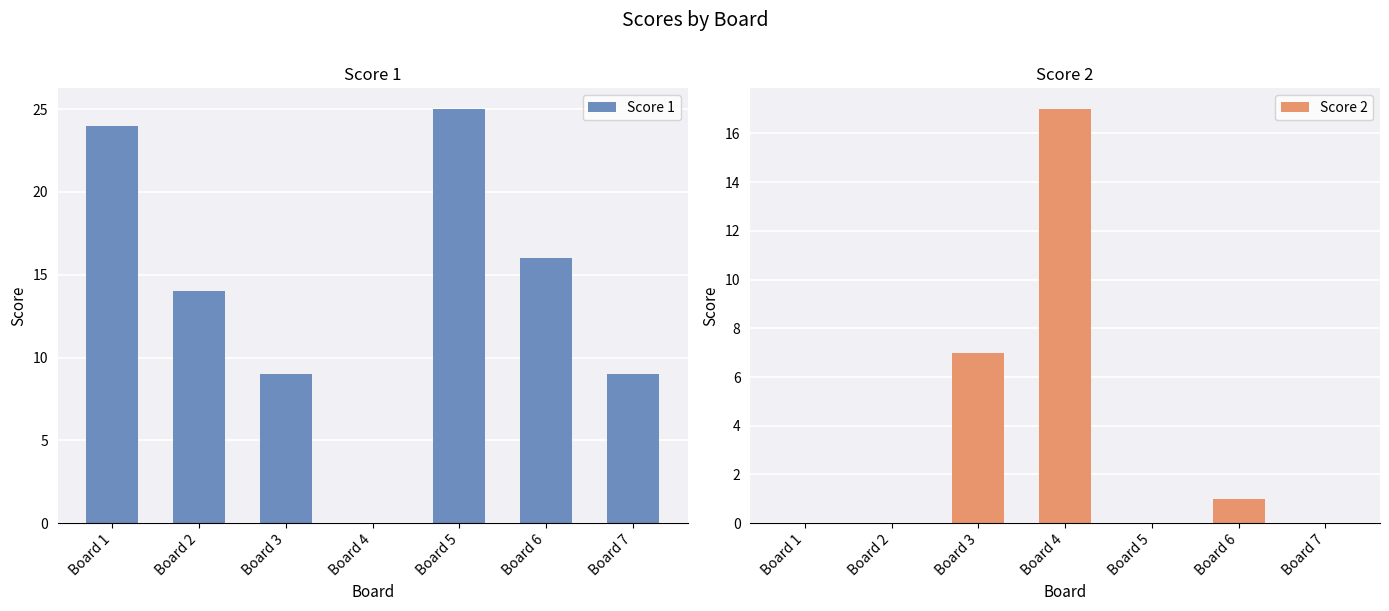

Is it true that Score 2 equals 7 at Board 3?

True